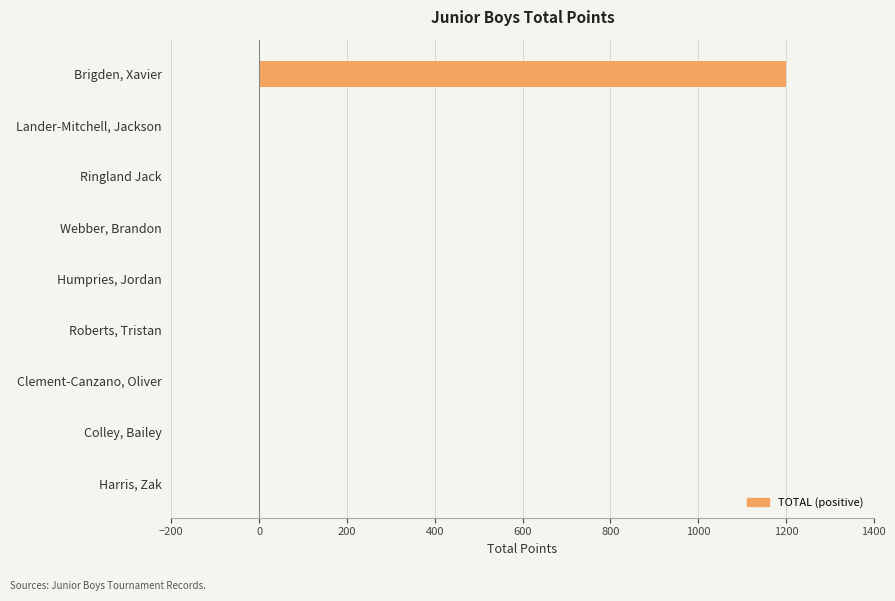

Reading bottom to top, what are all the values shown in this chart?

Harris, Zak=0	Colley, Bailey=0	Clement-Canzano, Oliver=0	Roberts, Tristan=0	Humpries, Jordan=0	Webber, Brandon=0	Ringland Jack=0	Lander-Mitchell, Jackson=0	Brigden, Xavier=1200